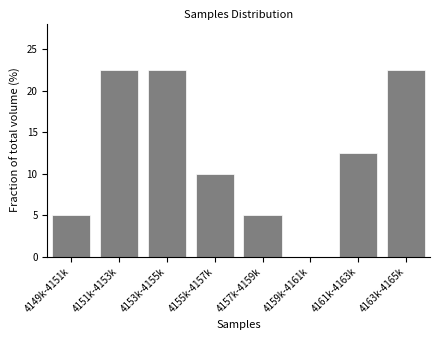

Reading left to right, what are all the values shown in this chart?

4149k-4151k=5.0	4151k-4153k=22.5	4153k-4155k=22.5	4155k-4157k=10.0	4157k-4159k=5.0	4159k-4161k=0.0	4161k-4163k=12.5	4163k-4165k=22.5